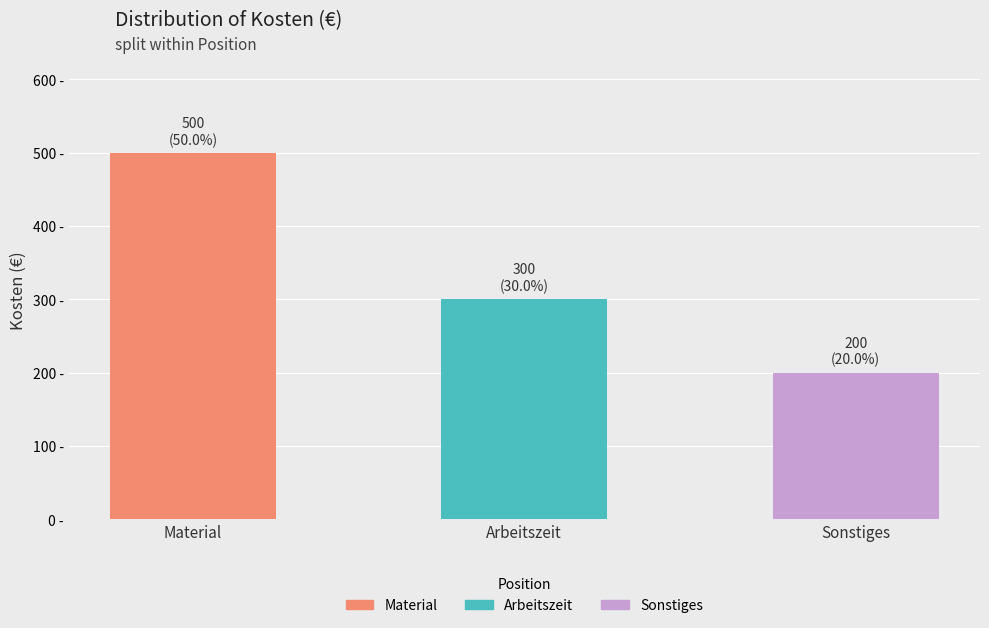

Where does the data first go above 300?

Material